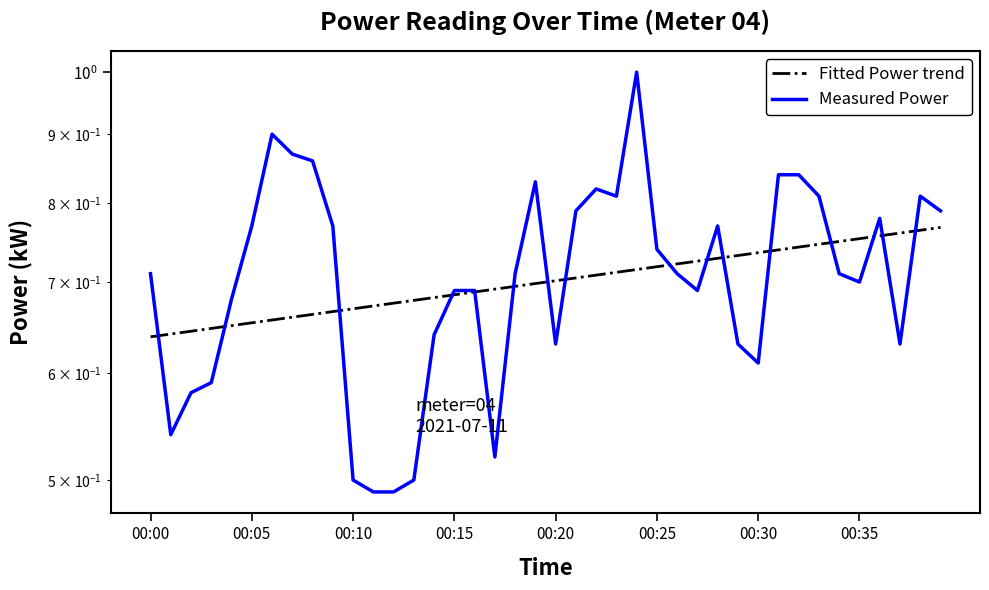

Is this an area chart (filled region under the line)?

No